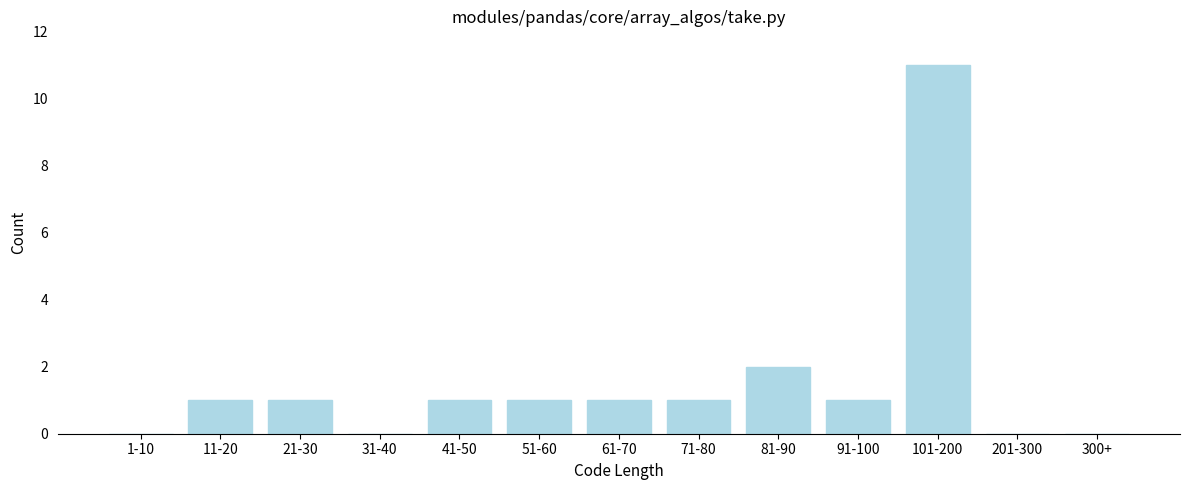

Reading left to right, transcribe all the data shown in this chart.

1-10=0	11-20=1	21-30=1	31-40=0	41-50=1	51-60=1	61-70=1	71-80=1	81-90=2	91-100=1	101-200=11	201-300=0	300+=0